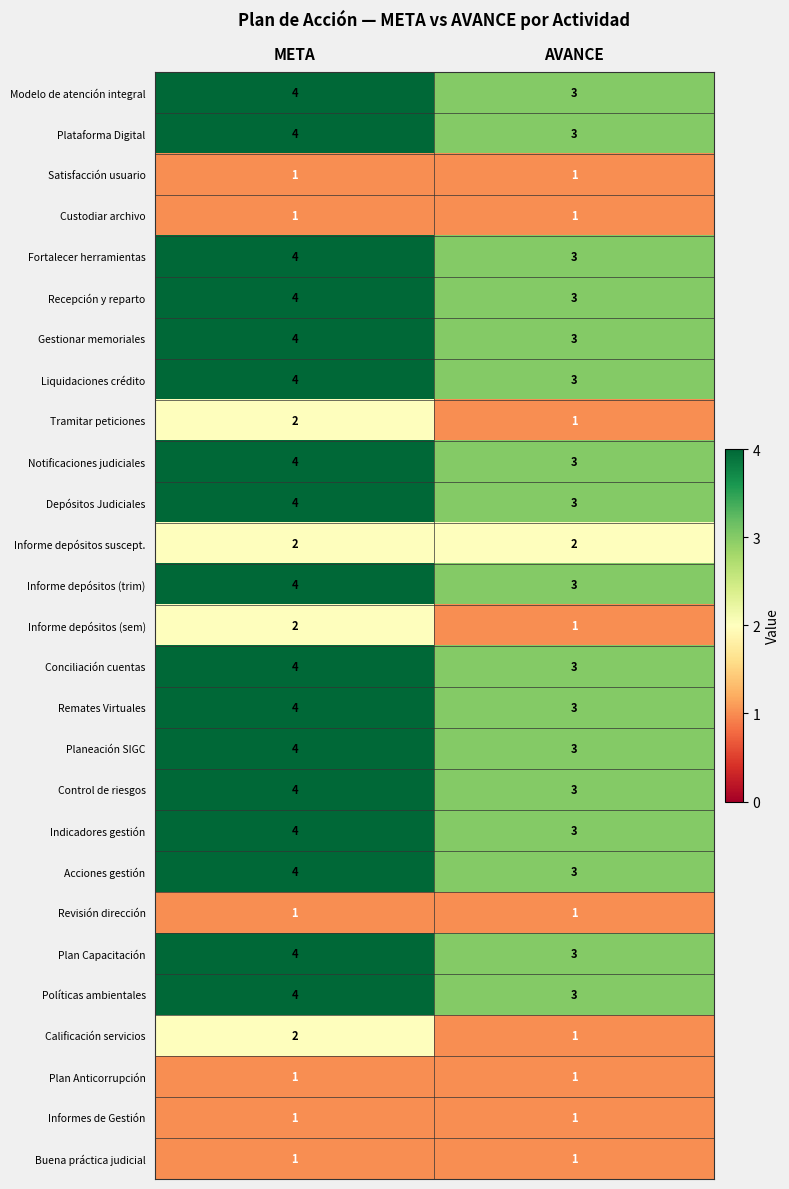

Is it true that Control de riesgos equals 2 at META?

False